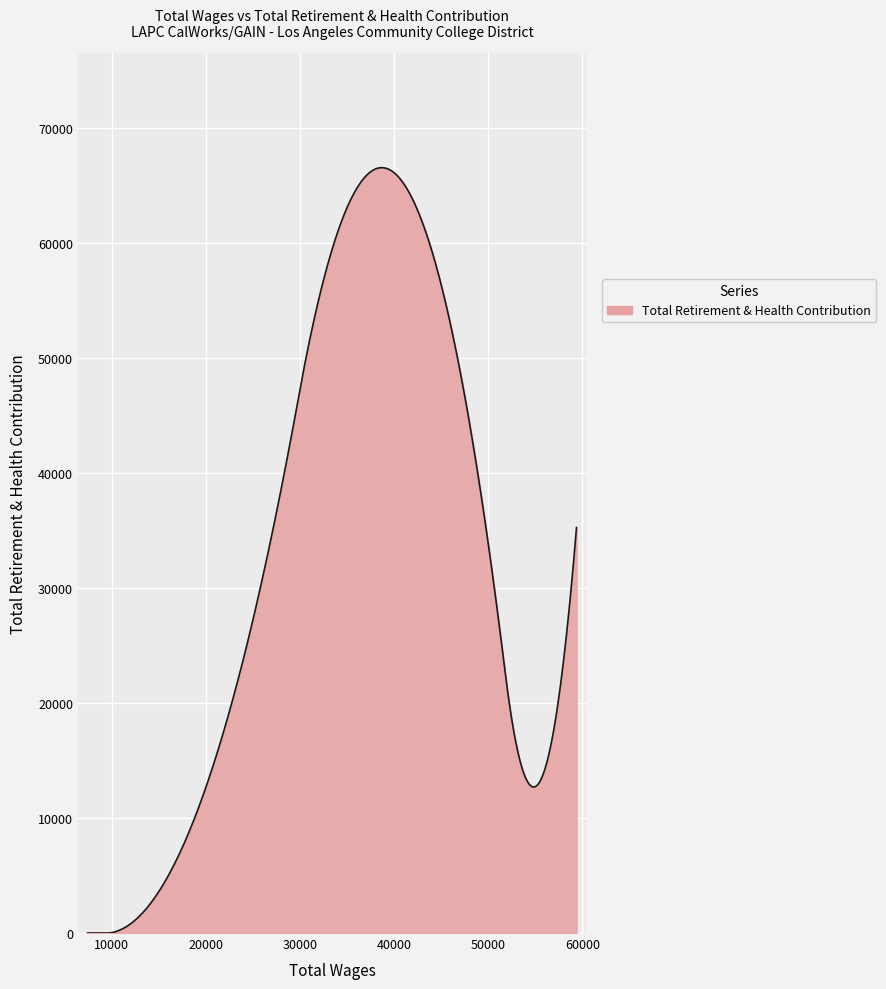

What is the difference between the maximum and minimum values?

66582.8